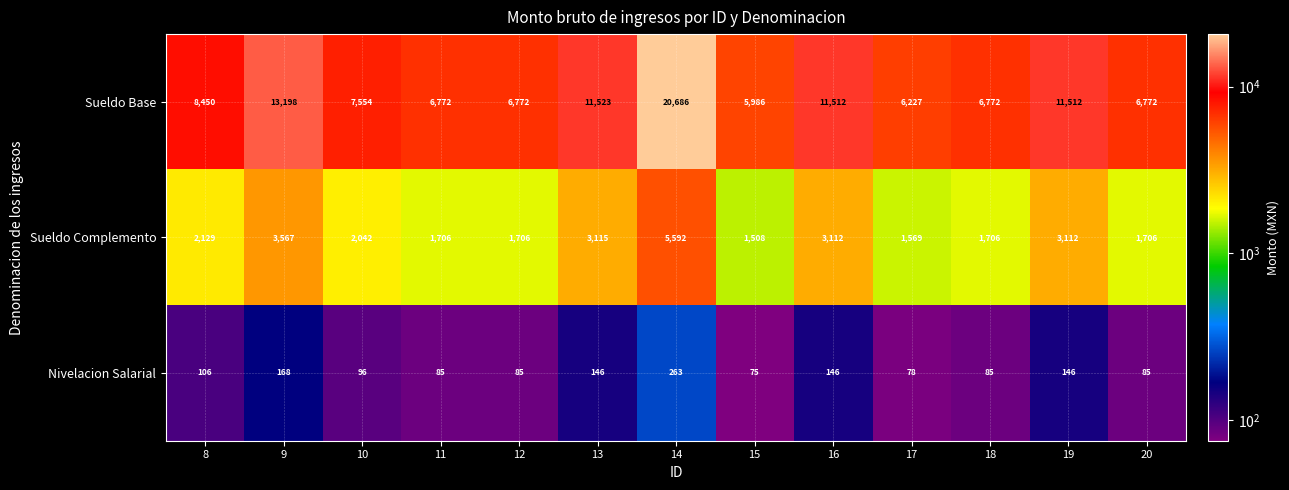

What is the approximate value of Nivelacion Salarial at 13, to the nearest 50?

150